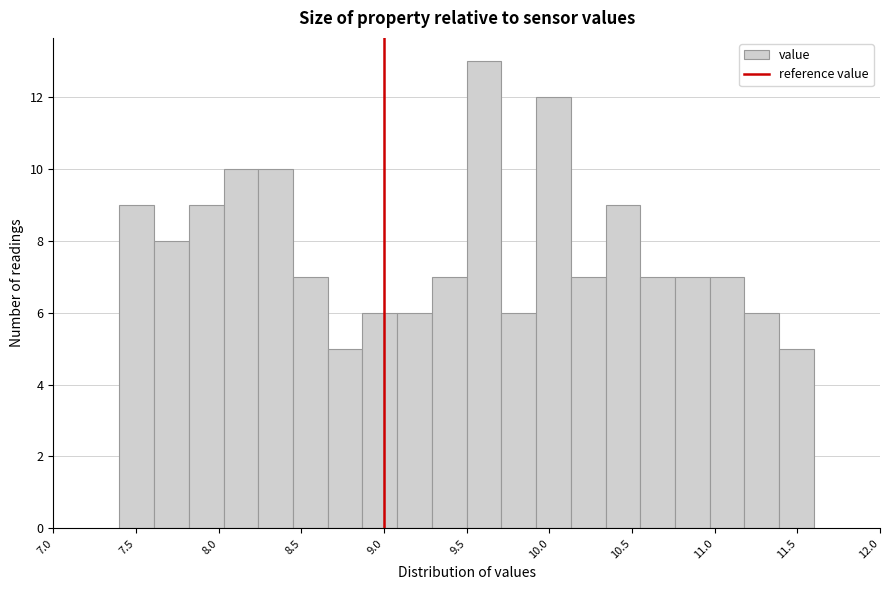

Which range on the x-axis has the tallest bar?

9.50 to 9.71